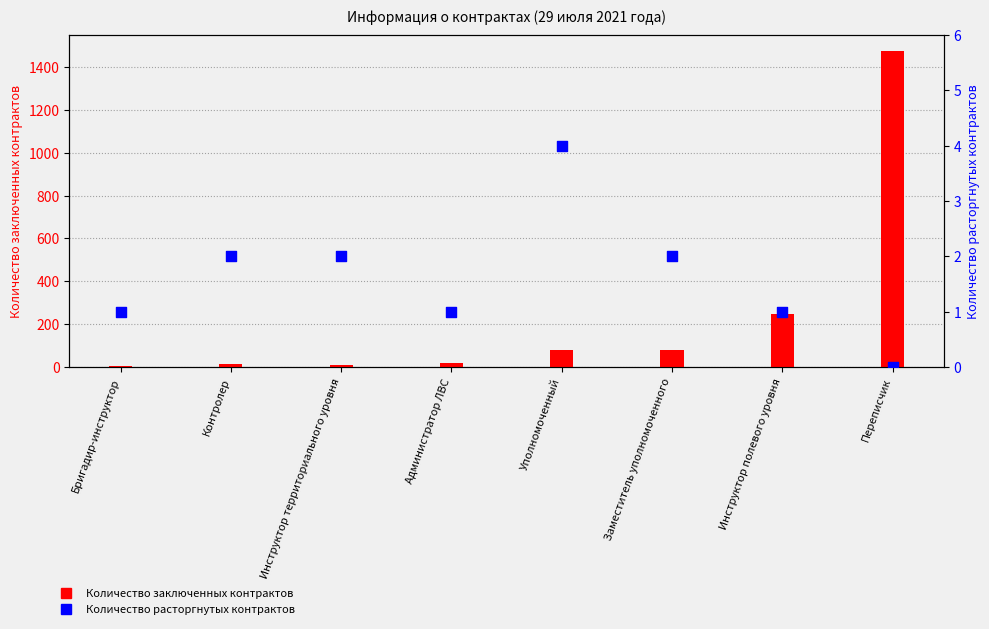

What is the total value across all series at Инструктор полевого уровня?

248